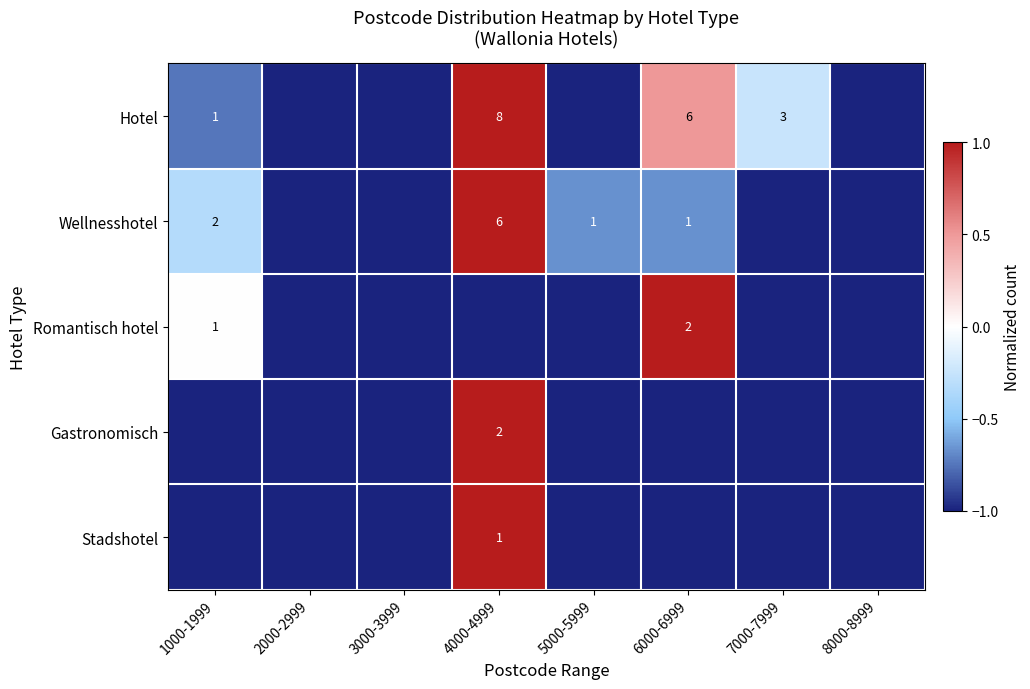

How many distinct data groups are displayed?

5